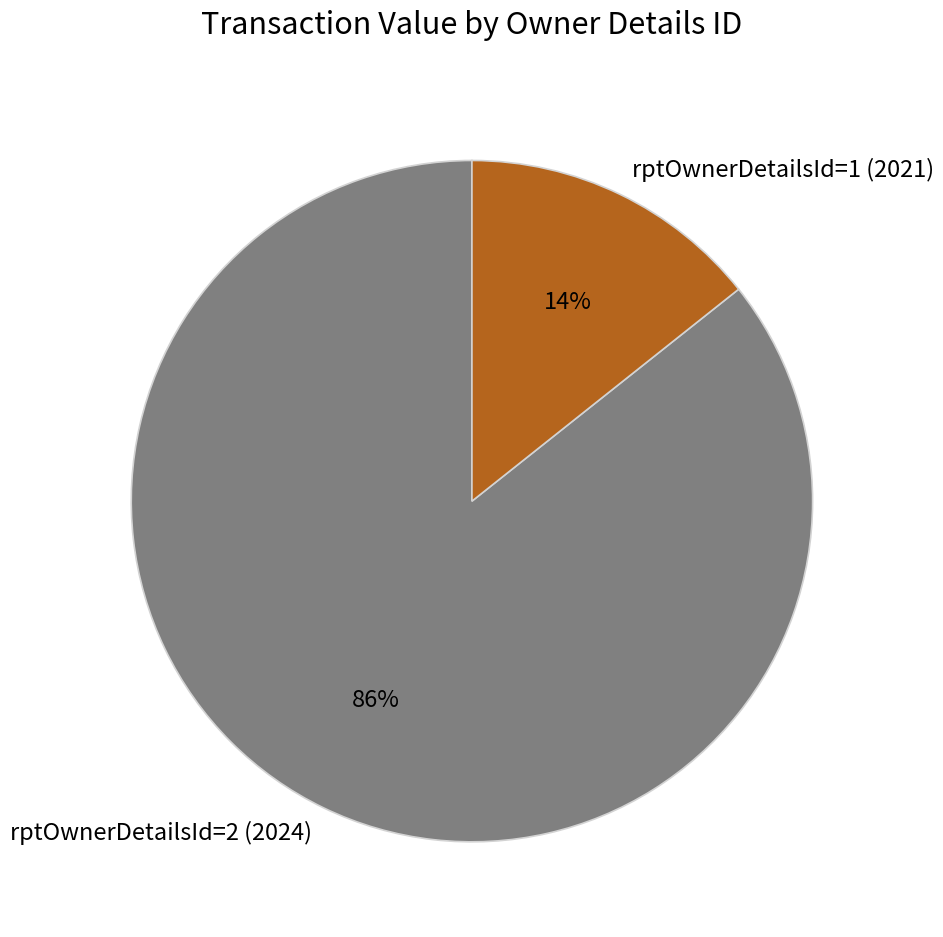

Is it true that rptOwnerDetailsId=1 (2021) is 14% of the pie?

True